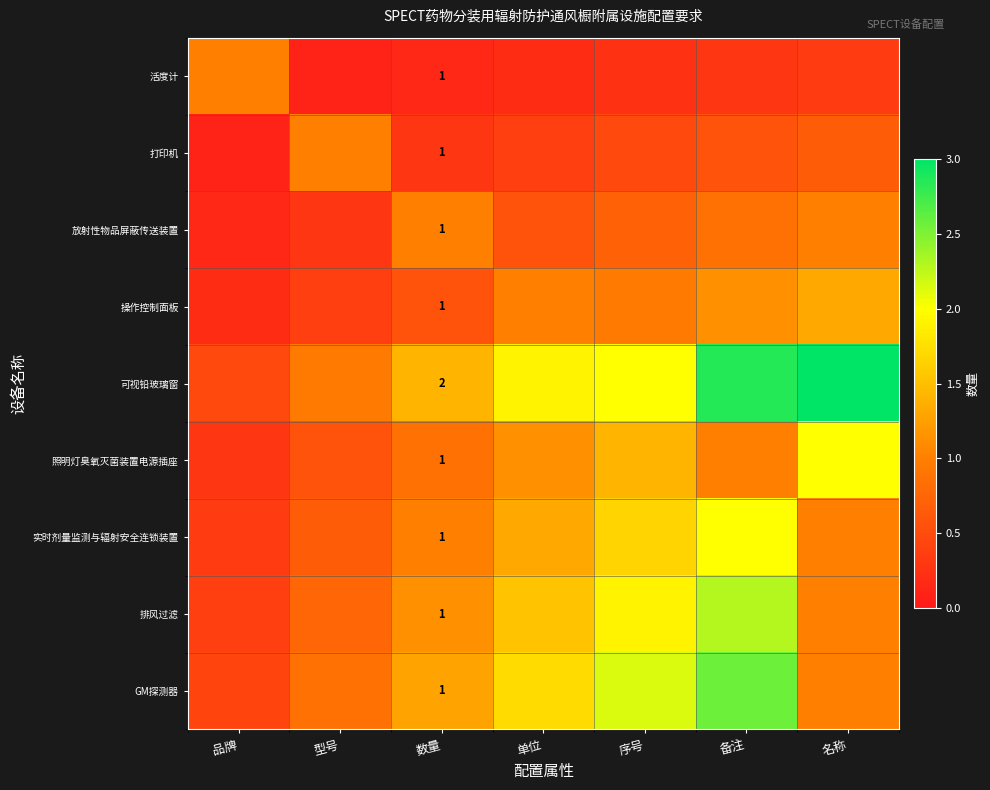

Count the number of data series in this chart.

9